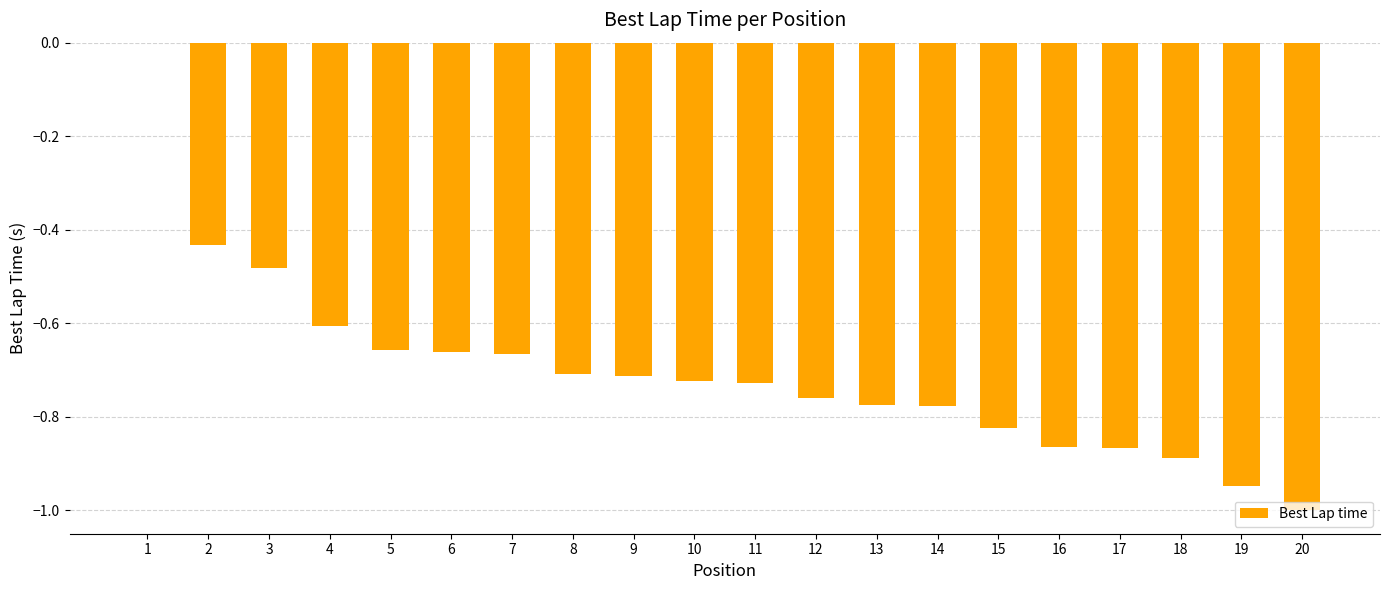

The value at 20 is -1.5. True or false?

False